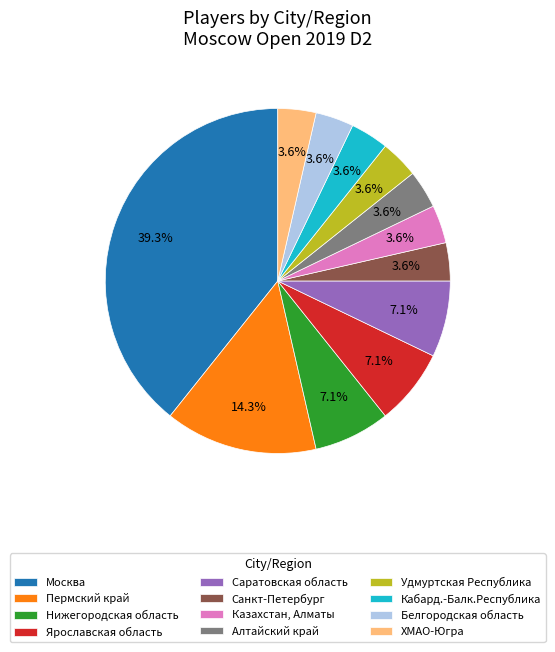

What is the ratio of the value at Удмуртская Республика to the value at Алтайский край?

1.0